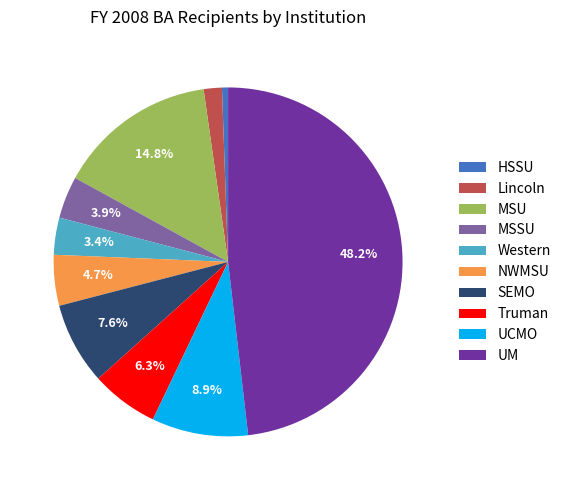

Combined, do MSSU and UCMO account for over 50%?

No